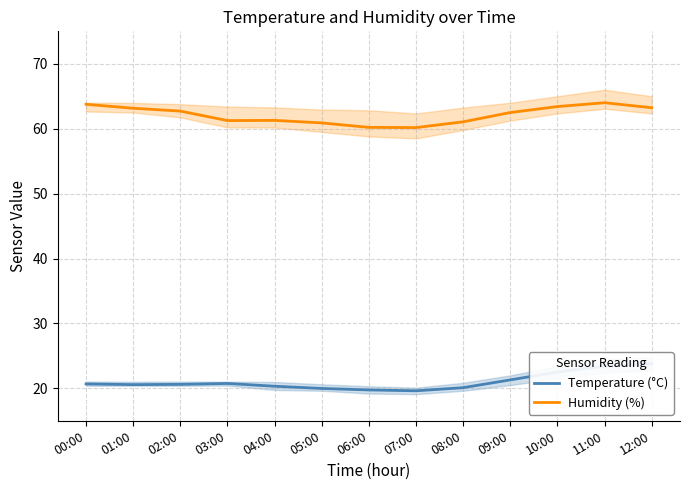

True or false: Humidity (%) and Temperature (°C) cross at least once.

False